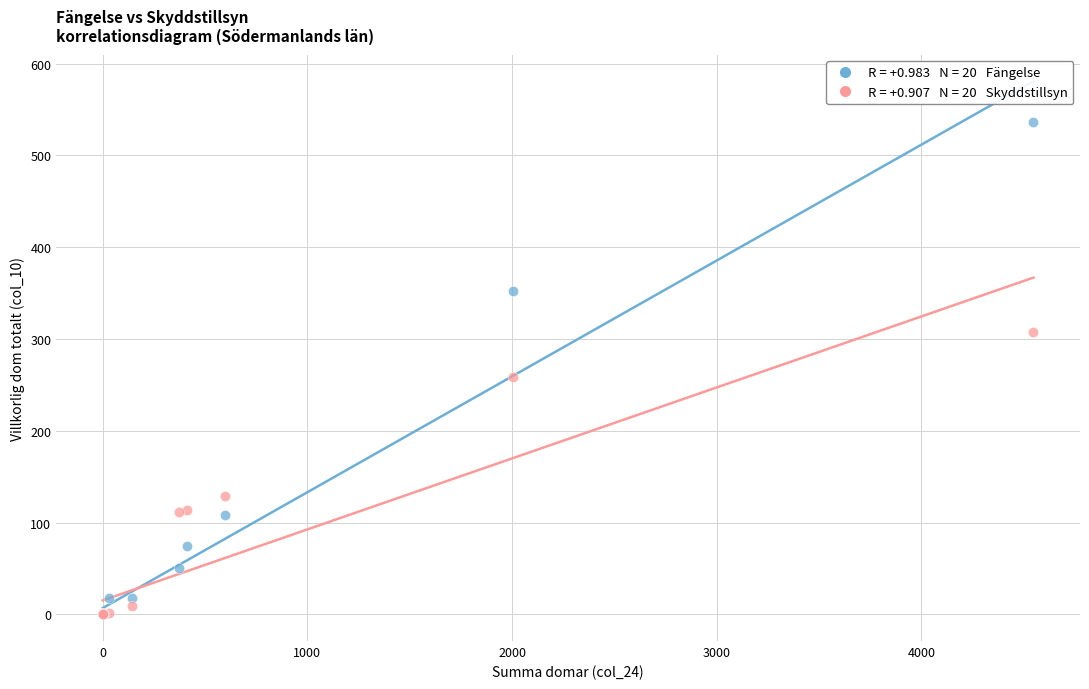

Across all series, what Y value is closest to 268?

259